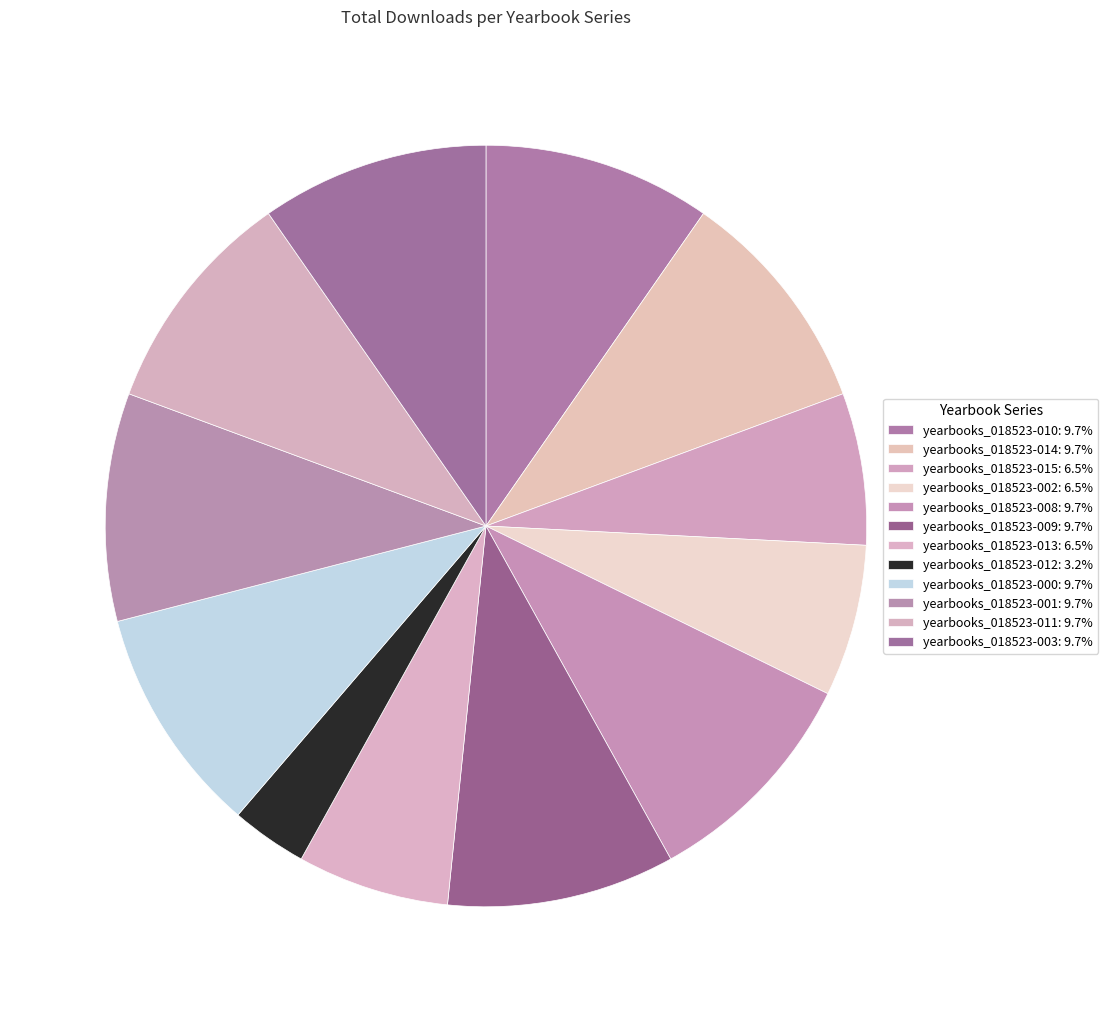

How many slices are in this pie chart?

12